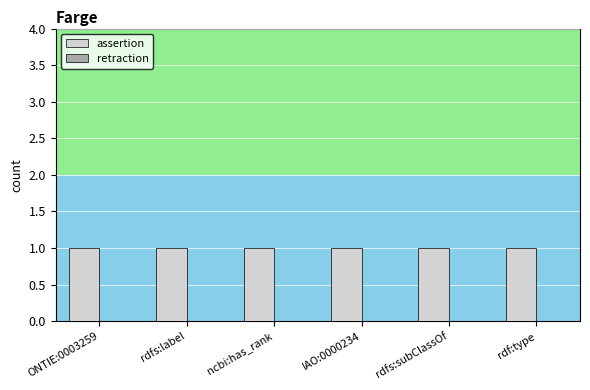

What value does the assertion series have at IAO:0000234?

1